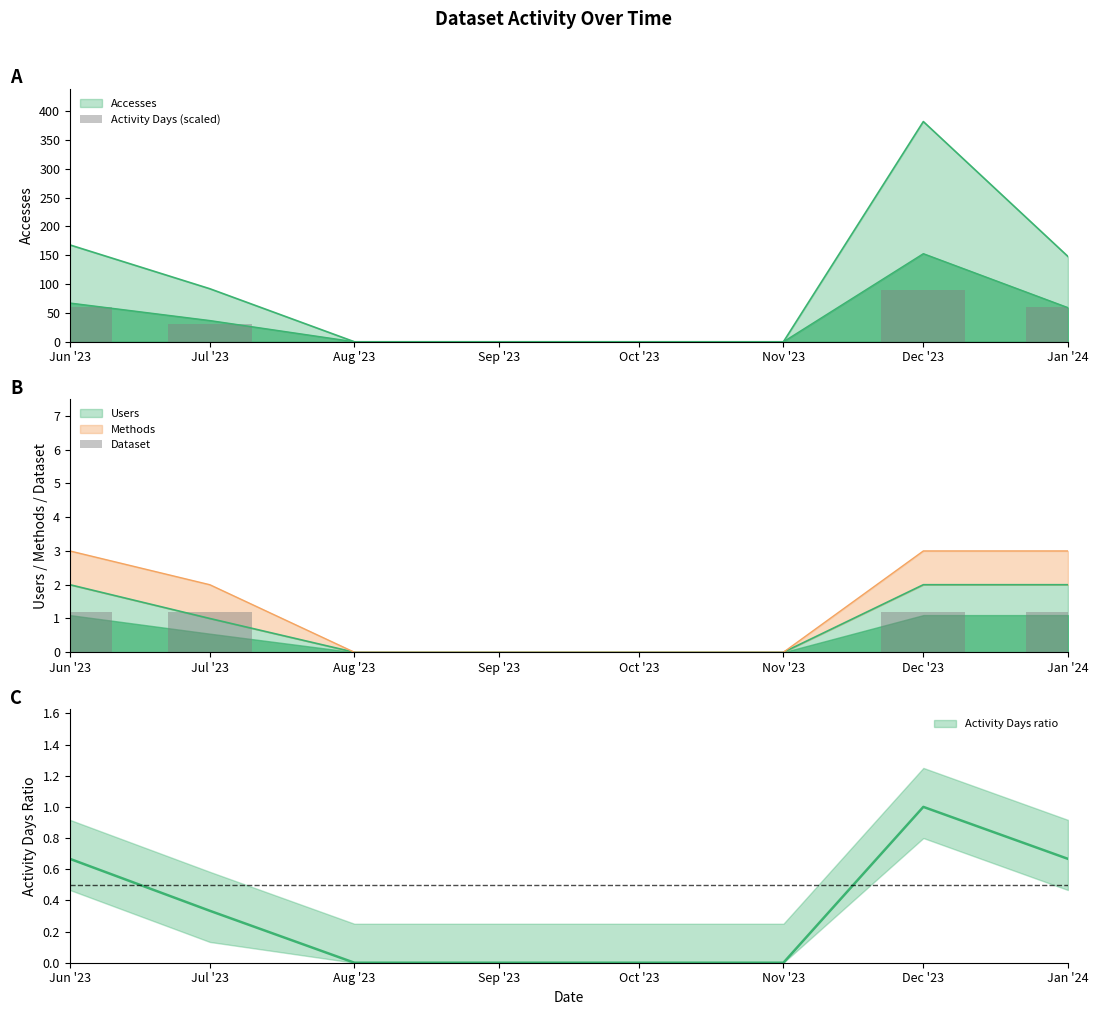

Reading right to left, what are all the values shown in this chart?

Activity Days (scaled): 60.0	90.0	0.0	0.0	0.0	0.0	30.0	60.0
Dataset: 1.2	1.2	0.0	0.0	0.0	0.0	1.2	1.2